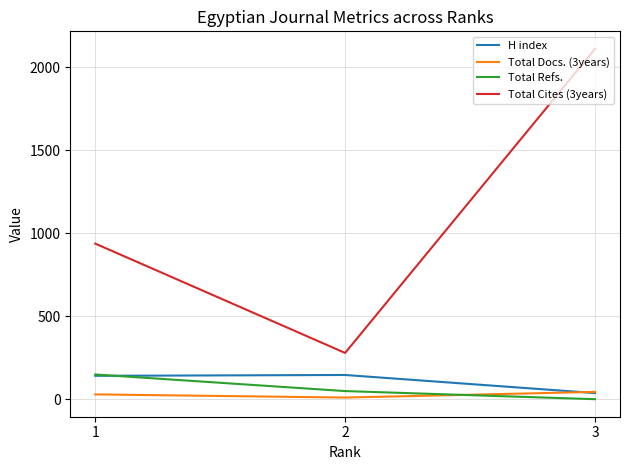

Does the chart have visible grid lines?

Yes